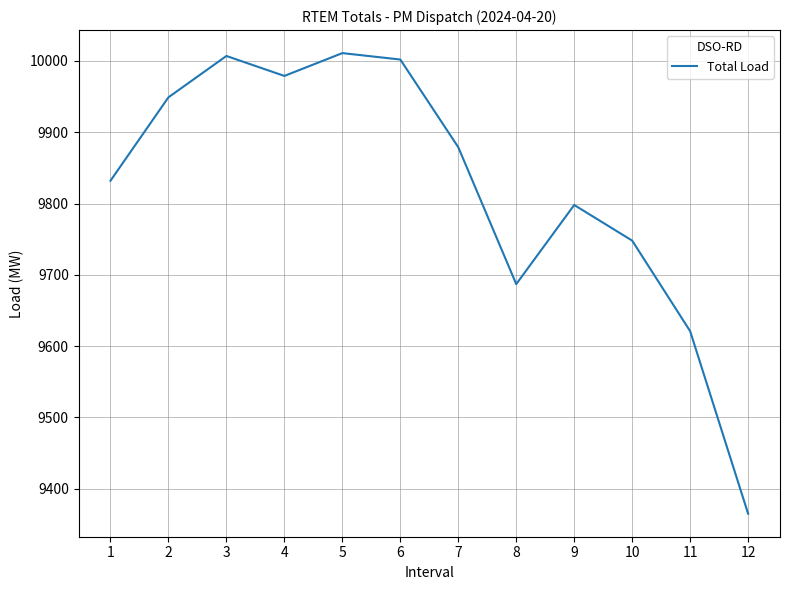

Which category has the lowest value across all series?

12